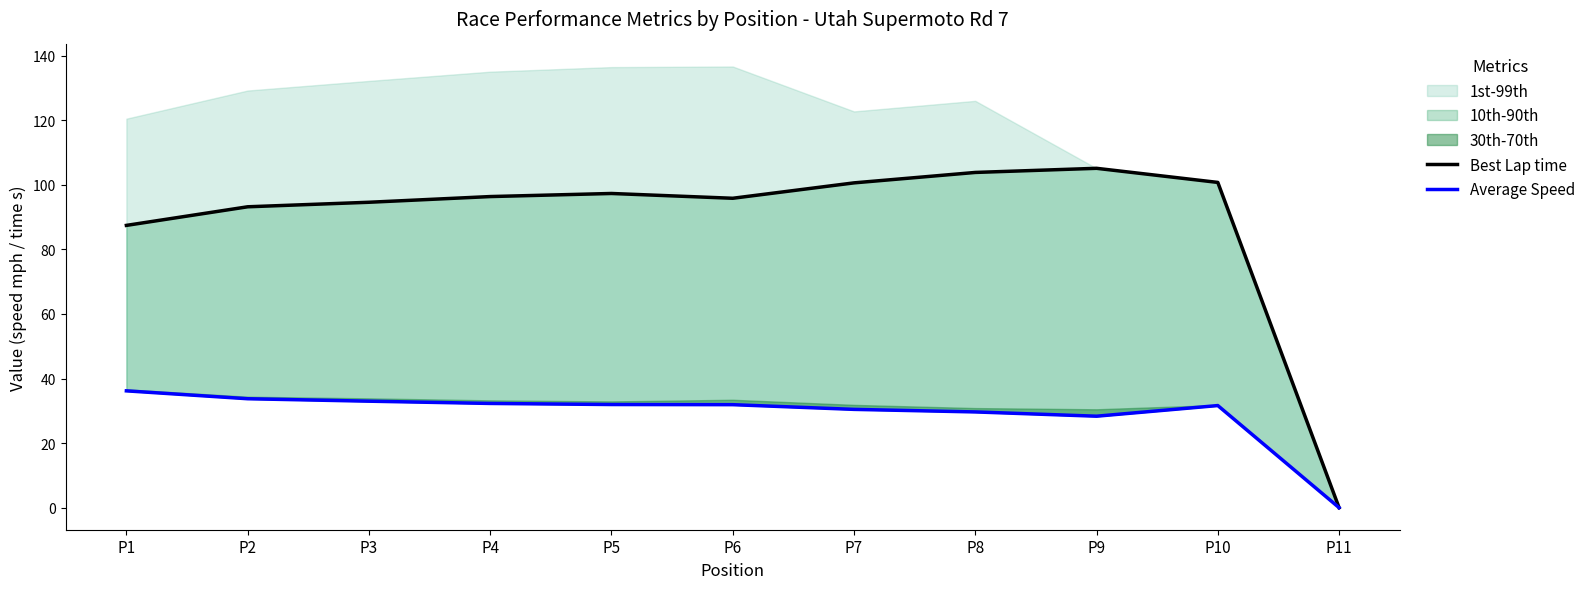

The value of Best Lap time at P6 is 95.9. True or false?

True